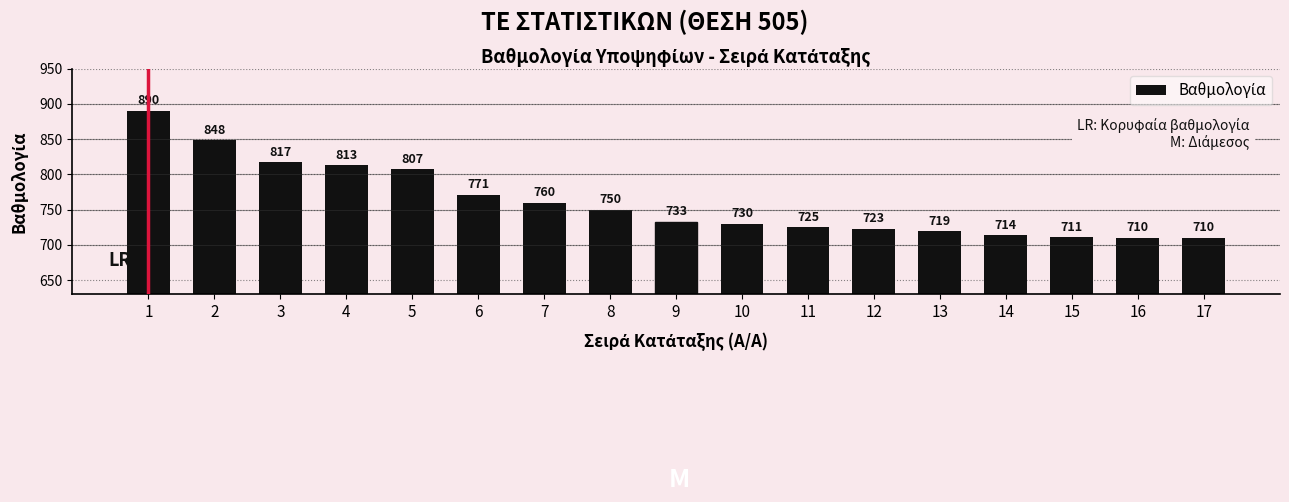

Reading left to right, extract all data points from this chart.

1=890	2=848	3=817	4=813	5=807	6=771	7=760	8=750	9=733	10=730	11=725	12=723	13=719	14=714	15=711	16=710	17=710